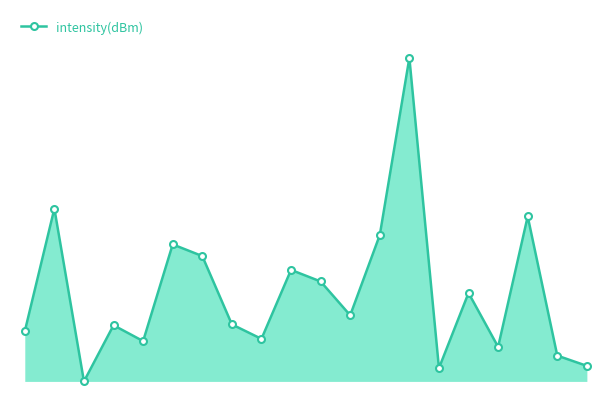

How many interior local peaks (higher than both neighbors) does the data have?

7